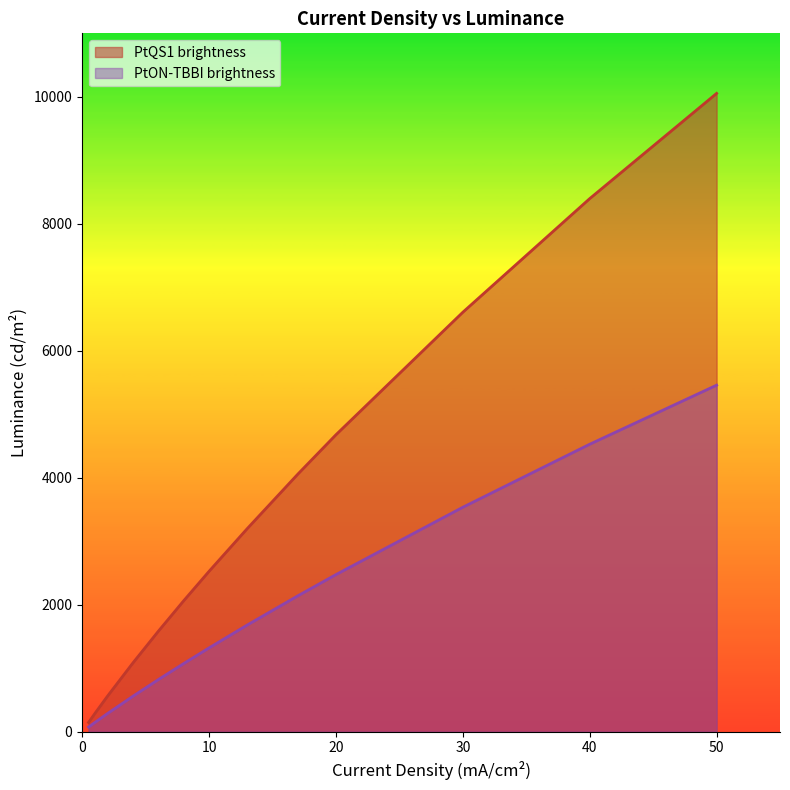

What is the maximum value for PtON-TBBI brightness?

5458.3